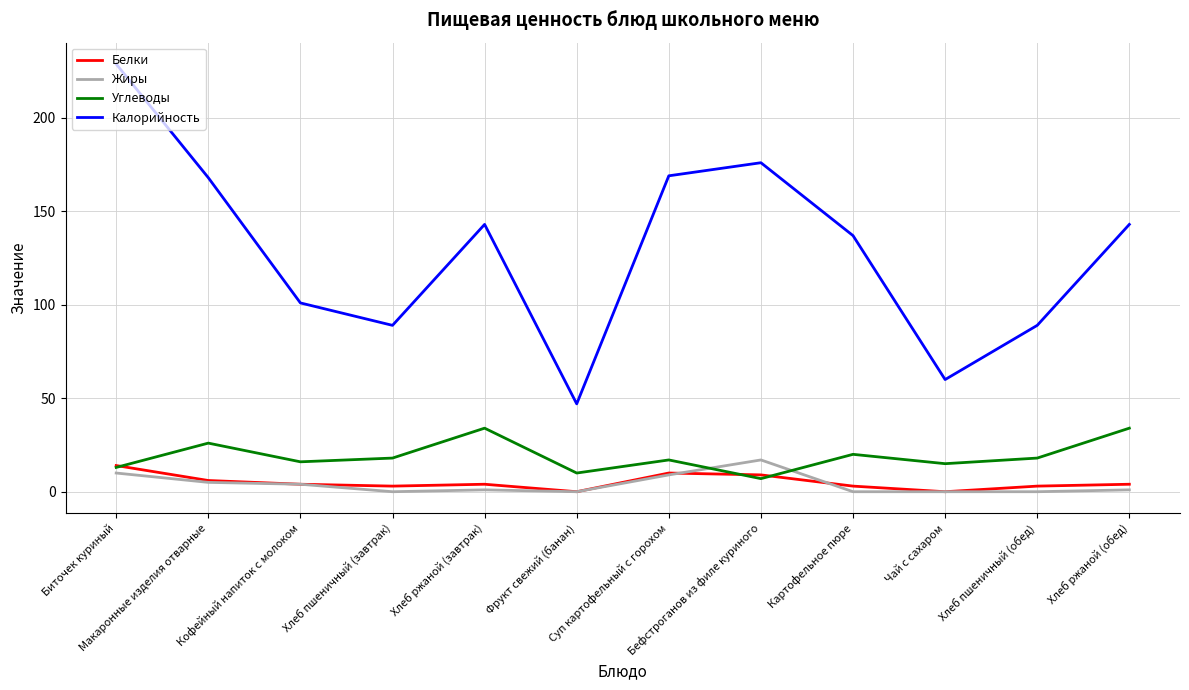

True or false: Калорийность and Жиры cross at least once.

False